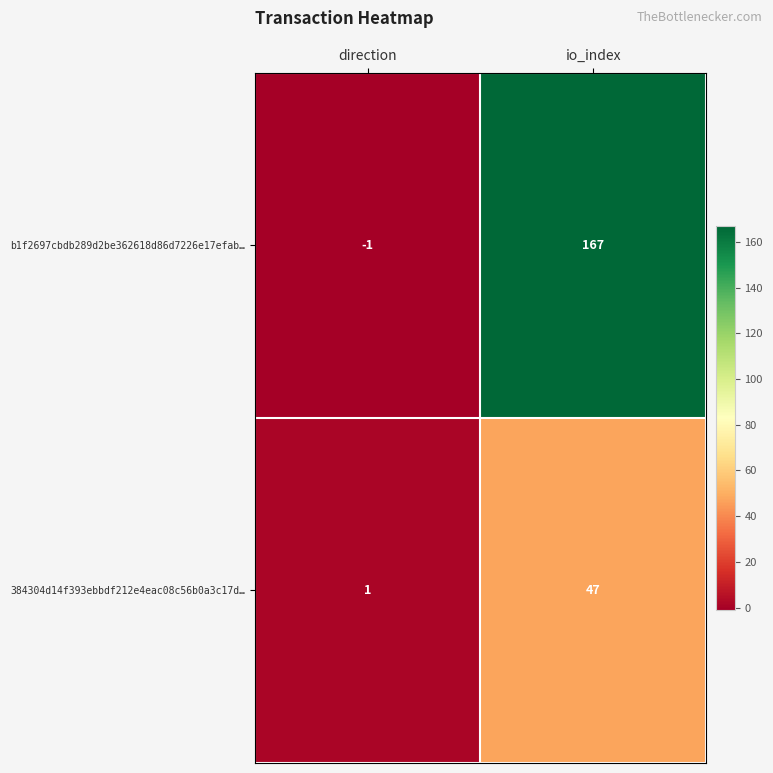

At which category is the sum across all series the highest?

io_index